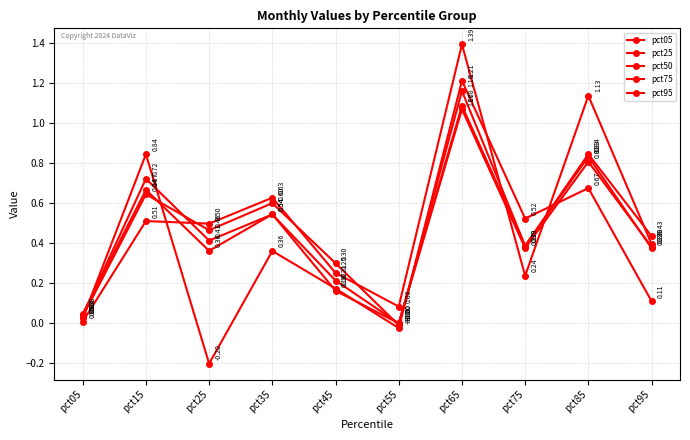

Is the value of pct25 at pct65 greater than the value of pct95 at pct85?

No